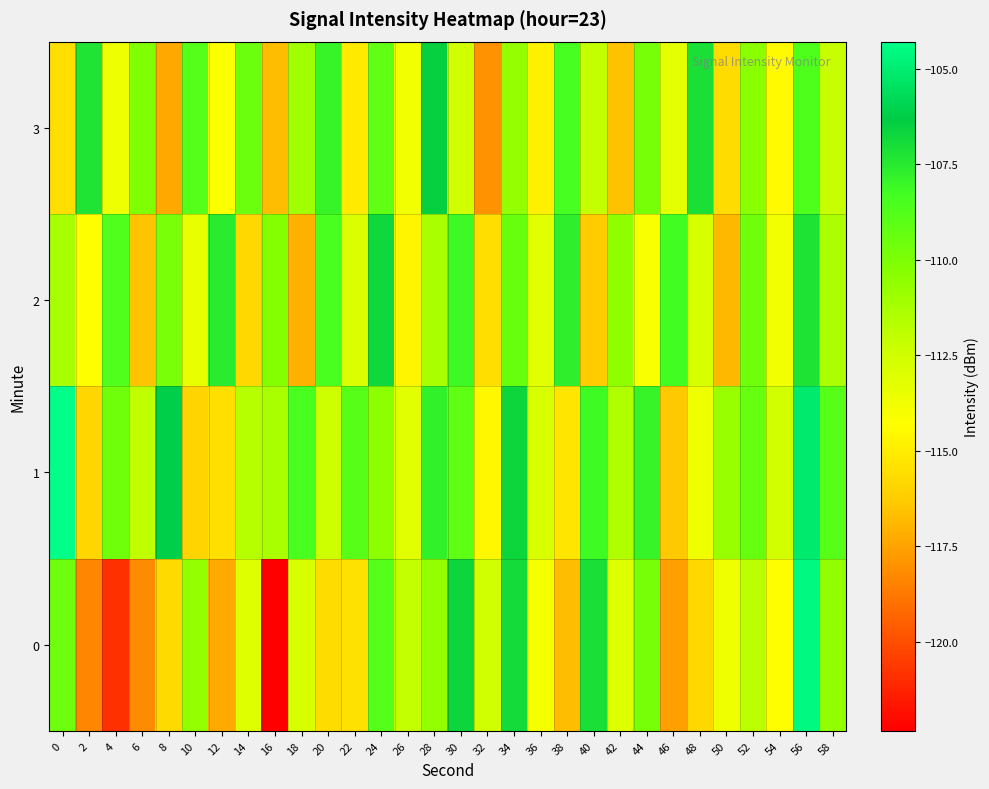

Reading right to left, transcribe all the data shown in this chart.

0: 58=-110.6	56=-104.5	54=-114.3	52=-111.9	50=-113.7	48=-115.8	46=-117.6	44=-109.8	42=-113.0	40=-107.1	38=-116.7	36=-114.0	34=-106.9	32=-112.4	30=-106.7	28=-110.6	26=-112.1	24=-108.8	22=-115.5	20=-115.7	18=-112.8	16=-122.3	14=-113.0	12=-117.3	10=-110.7	8=-115.7	6=-118.2	4=-120.9	2=-118.4	0=-109.6
1: 58=-108.9	56=-105.1	54=-112.6	52=-109.3	50=-110.8	48=-113.7	46=-116.4	44=-107.9	42=-111.5	40=-108.2	38=-115.3	36=-112.8	34=-106.7	32=-114.6	30=-109.1	28=-107.8	26=-113.2	24=-110.5	22=-108.9	20=-112.3	18=-108.5	16=-111.3	14=-111.6	12=-115.5	10=-116.0	8=-106.1	6=-111.9	4=-109.6	2=-115.9	0=-104.3
2: 58=-111.4	56=-107.2	54=-113.8	52=-109.6	50=-116.9	48=-112.7	46=-108.3	44=-114.1	42=-110.5	40=-116.3	38=-107.7	36=-113.2	34=-109.4	32=-115.6	30=-108.1	28=-111.3	26=-114.7	24=-106.8	22=-112.9	20=-108.5	18=-117.1	16=-110.2	14=-115.8	12=-107.6	10=-113.4	8=-109.9	6=-116.5	4=-108.7	2=-114.3	0=-111.2
3: 58=-112.2	56=-108.6	54=-114.5	52=-110.4	50=-115.7	48=-107.1	46=-113.3	44=-109.8	42=-116.6	40=-112.1	38=-108.4	36=-114.9	34=-110.7	32=-118.0	30=-112.4	28=-106.5	26=-113.8	24=-109.2	22=-115.1	20=-107.9	18=-111.0	16=-116.7	14=-109.5	12=-114.2	10=-108.8	8=-117.4	6=-110.1	4=-113.6	2=-107.3	0=-115.5